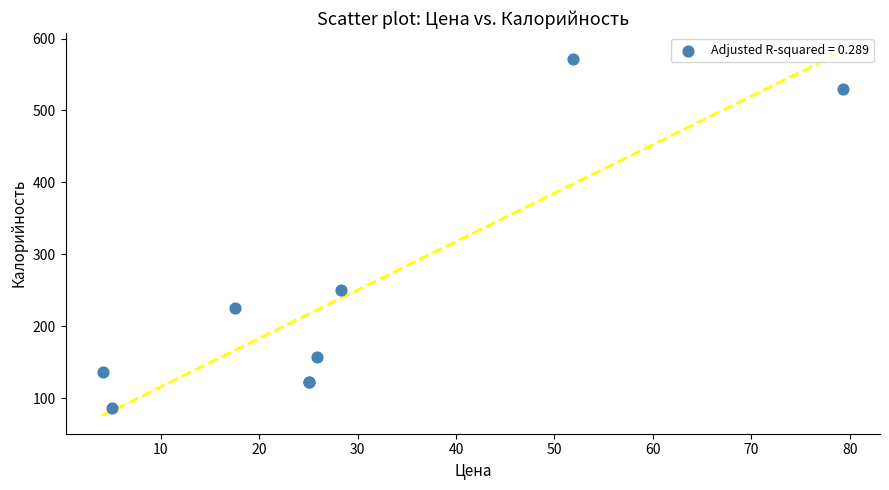

What Y value in the scatter plot is closest to 329?

251.0